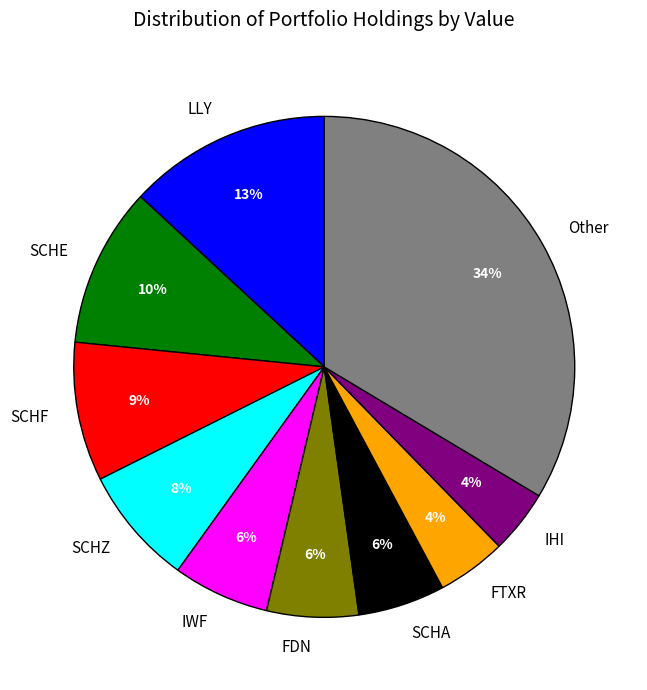

To the nearest percent, what is the combined percentage of SCHZ and IHI?

12%